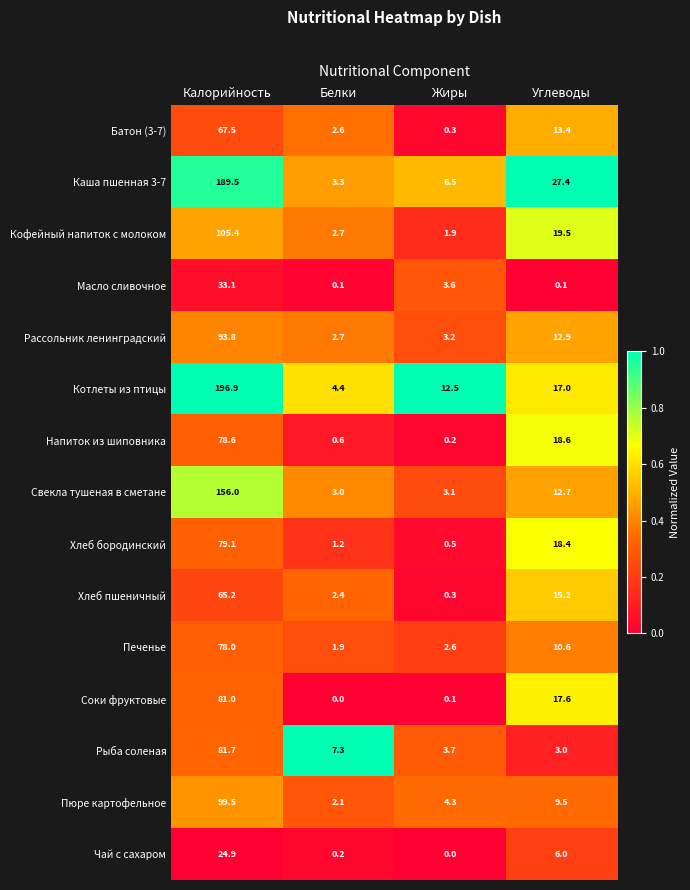

At which label is Печенье closest to 39?

Углеводы